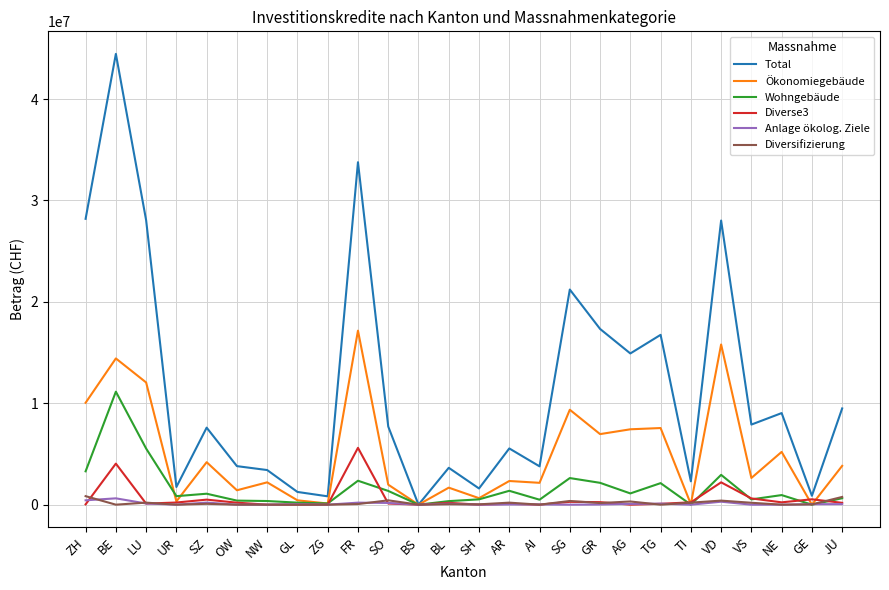

Where is Diverse3 nearest to the value 2802500?

VD